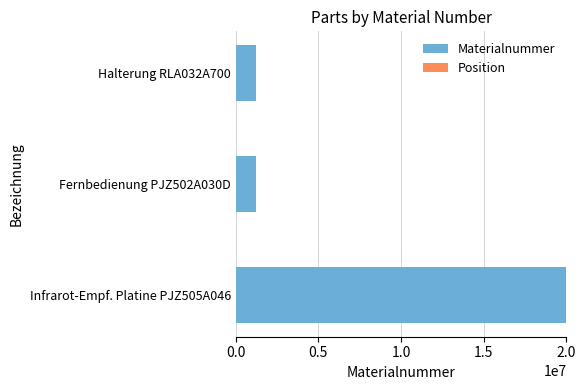

What is the maximum value for Materialnummer?

20001311